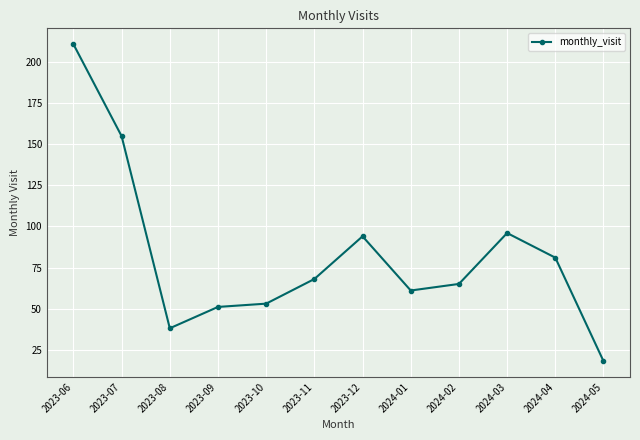

What is the label of the 10th point from the left?

2024-03